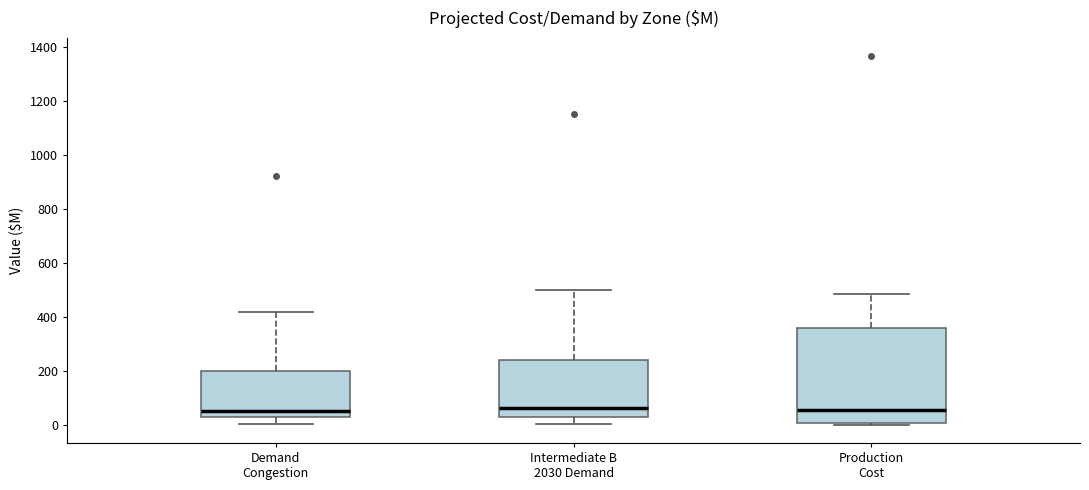

Reading left to right, read every box against the y-axis: the position of its median line, the range the box covers, and the ends of its whiskers. The values are not printed on the chart, so give them approximately, as read against the axis.

Demand Congestion: median 60, box 20 to 200, whiskers 0 to 420
Intermediate B 2030 Demand: median 60, box 20 to 240, whiskers 0 to 500
Production Cost: median 60, box 0 to 360, whiskers 0 (just below the box's lower edge) to 480